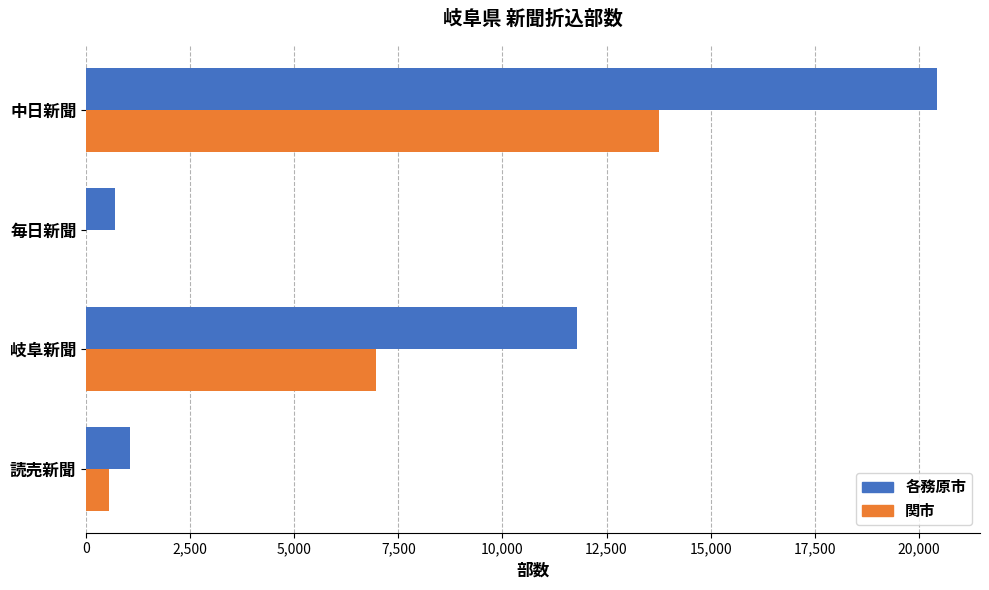

Which series has the widest spread of values?

各務原市